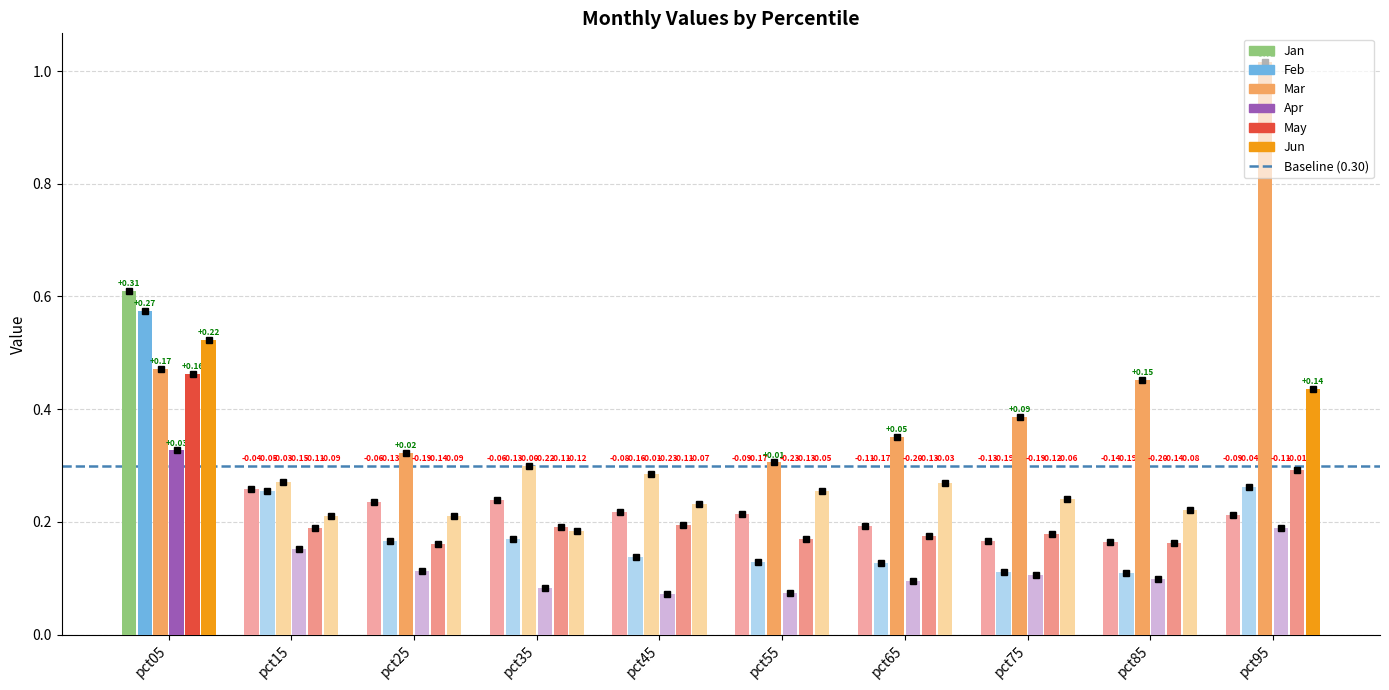

Are the bars horizontal?

No